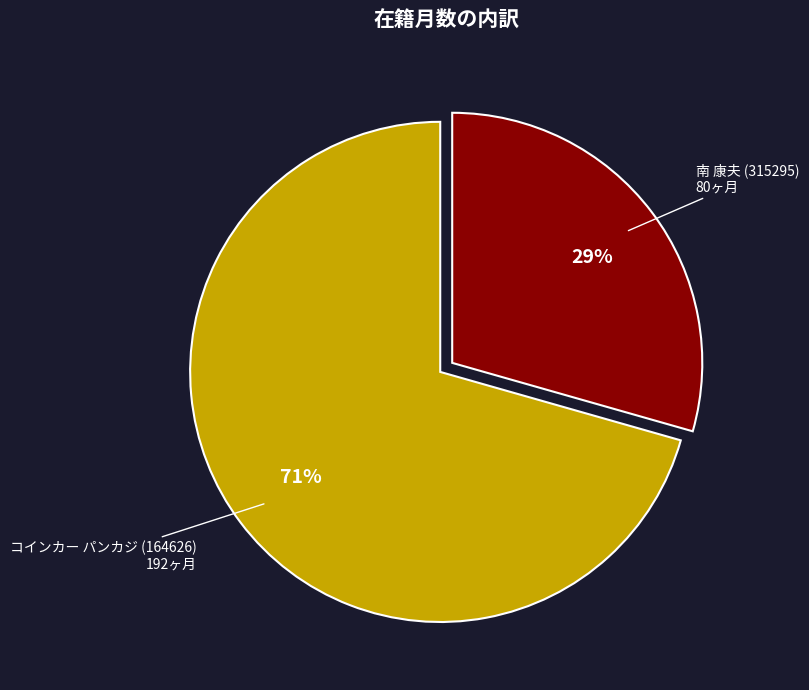

Is it true that 南 康夫 (315295) is 29% of the pie?

True